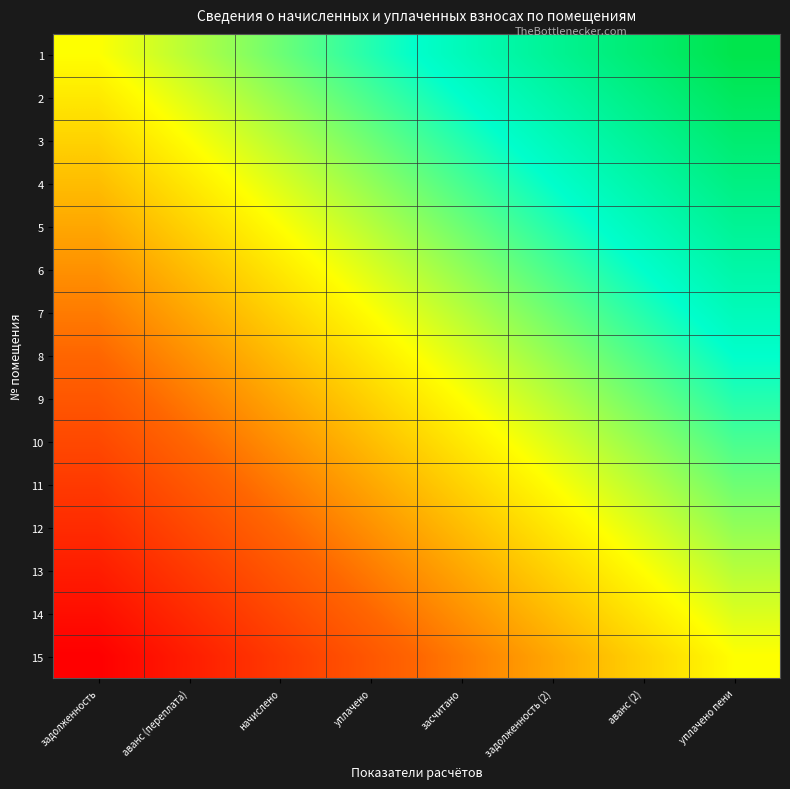

Reading right to left, what are all the values shown in this chart?

1: уплачено пени=1.0	аванс (2)=0.9	задолженность (2)=0.7	засчитано=0.6	уплачено=0.4	начислено=0.3	аванс (переплата)=0.1	задолженность=0.0
2: уплачено пени=0.9	аванс (2)=0.8	задолженность (2)=0.6	засчитано=0.5	уплачено=0.4	начислено=0.2	аванс (переплата)=0.1	задолженность=-0.1
3: уплачено пени=0.9	аванс (2)=0.7	задолженность (2)=0.6	засчитано=0.4	уплачено=0.3	начислено=0.1	аванс (переплата)=0.0	задолженность=-0.1
4: уплачено пени=0.8	аванс (2)=0.6	задолженность (2)=0.5	засчитано=0.4	уплачено=0.2	начислено=0.1	аванс (переплата)=-0.1	задолженность=-0.2
5: уплачено пени=0.7	аванс (2)=0.6	задолженность (2)=0.4	засчитано=0.3	уплачено=0.1	начислено=0.0	аванс (переплата)=-0.1	задолженность=-0.3
6: уплачено пени=0.6	аванс (2)=0.5	задолженность (2)=0.4	засчитано=0.2	уплачено=0.1	начислено=-0.1	аванс (переплата)=-0.2	задолженность=-0.4
7: уплачено пени=0.6	аванс (2)=0.4	задолженность (2)=0.3	засчитано=0.1	уплачено=0.0	начислено=-0.1	аванс (переплата)=-0.3	задолженность=-0.4
8: уплачено пени=0.5	аванс (2)=0.4	задолженность (2)=0.2	засчитано=0.1	уплачено=-0.1	начислено=-0.2	аванс (переплата)=-0.4	задолженность=-0.5
9: уплачено пени=0.4	аванс (2)=0.3	задолженность (2)=0.1	засчитано=0.0	уплачено=-0.1	начислено=-0.3	аванс (переплата)=-0.4	задолженность=-0.6
10: уплачено пени=0.4	аванс (2)=0.2	задолженность (2)=0.1	засчитано=-0.1	уплачено=-0.2	начислено=-0.4	аванс (переплата)=-0.5	задолженность=-0.6
11: уплачено пени=0.3	аванс (2)=0.1	задолженность (2)=0.0	засчитано=-0.1	уплачено=-0.3	начислено=-0.4	аванс (переплата)=-0.6	задолженность=-0.7
12: уплачено пени=0.2	аванс (2)=0.1	задолженность (2)=-0.1	засчитано=-0.2	уплачено=-0.4	начислено=-0.5	аванс (переплата)=-0.6	задолженность=-0.8
13: уплачено пени=0.1	аванс (2)=0.0	задолженность (2)=-0.1	засчитано=-0.3	уплачено=-0.4	начислено=-0.6	аванс (переплата)=-0.7	задолженность=-0.9
14: уплачено пени=0.1	аванс (2)=-0.1	задолженность (2)=-0.2	засчитано=-0.4	уплачено=-0.5	начислено=-0.6	аванс (переплата)=-0.8	задолженность=-0.9
15: уплачено пени=0.0	аванс (2)=-0.1	задолженность (2)=-0.3	засчитано=-0.4	уплачено=-0.6	начислено=-0.7	аванс (переплата)=-0.9	задолженность=-1.0